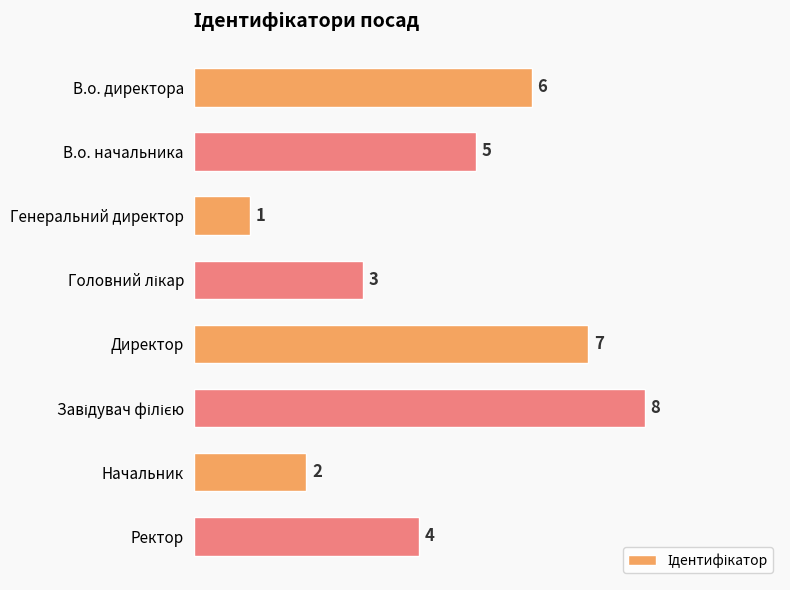

What is the maximum value shown in the chart?

8